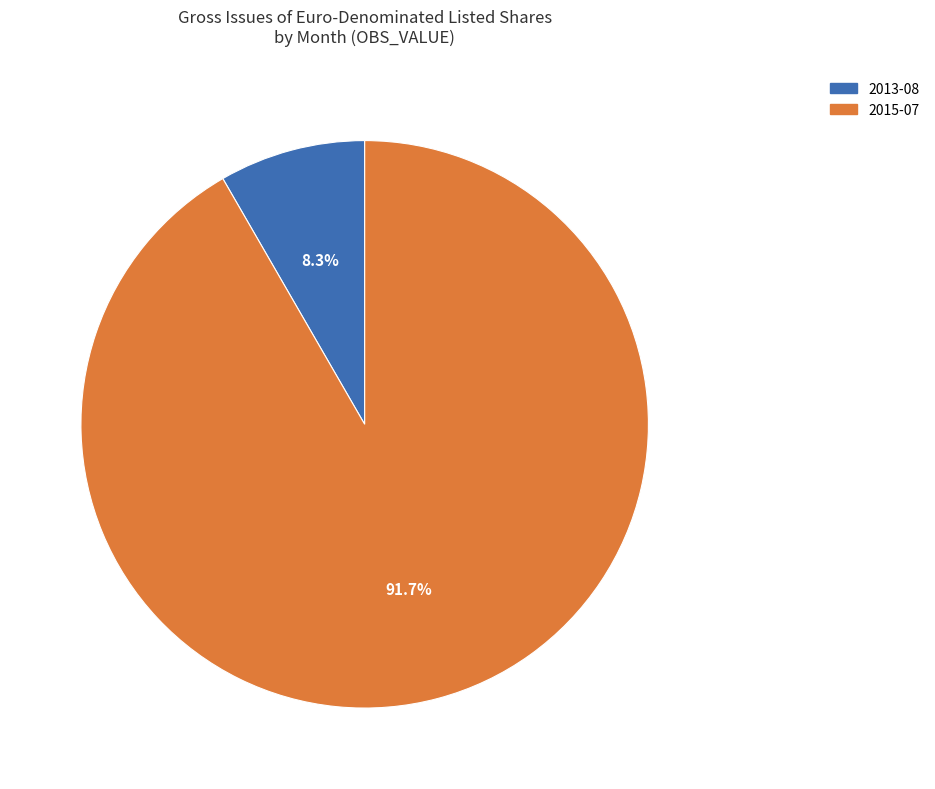

Is there any slice that represents more than half of the pie?

Yes